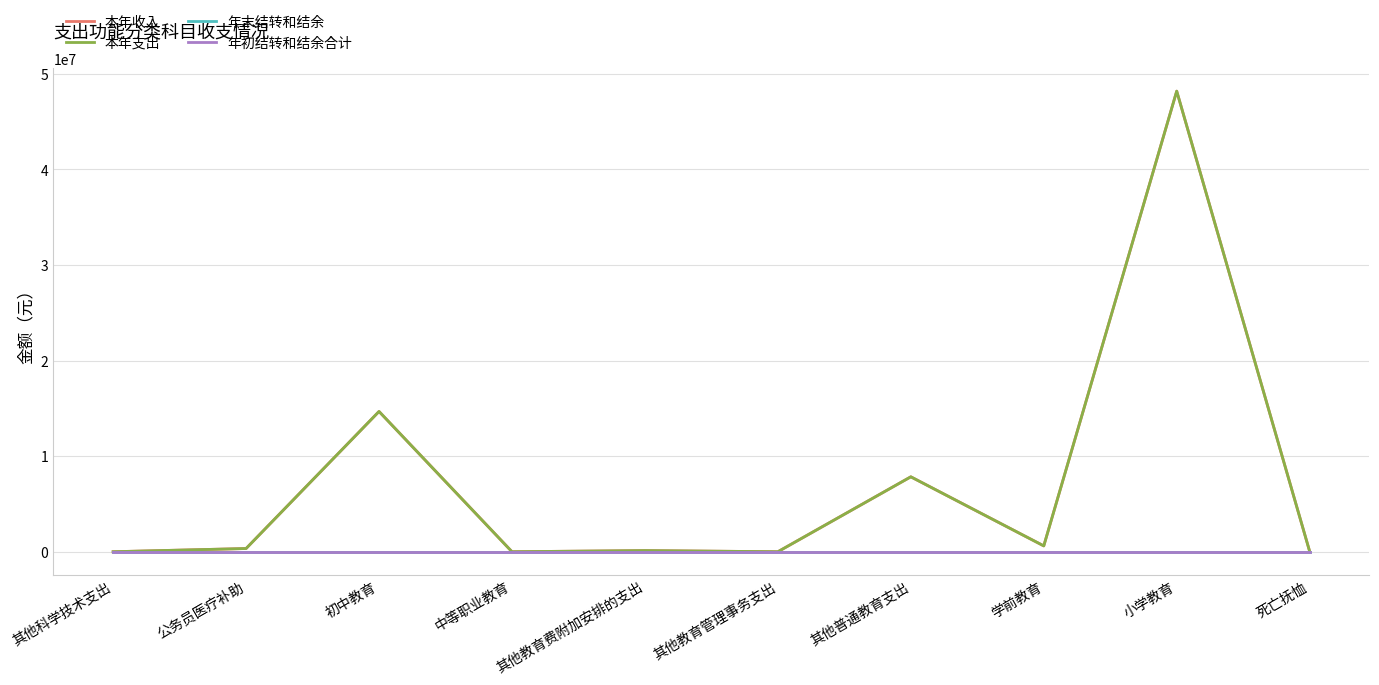

Does the chart display data point markers on the line(s)?

No